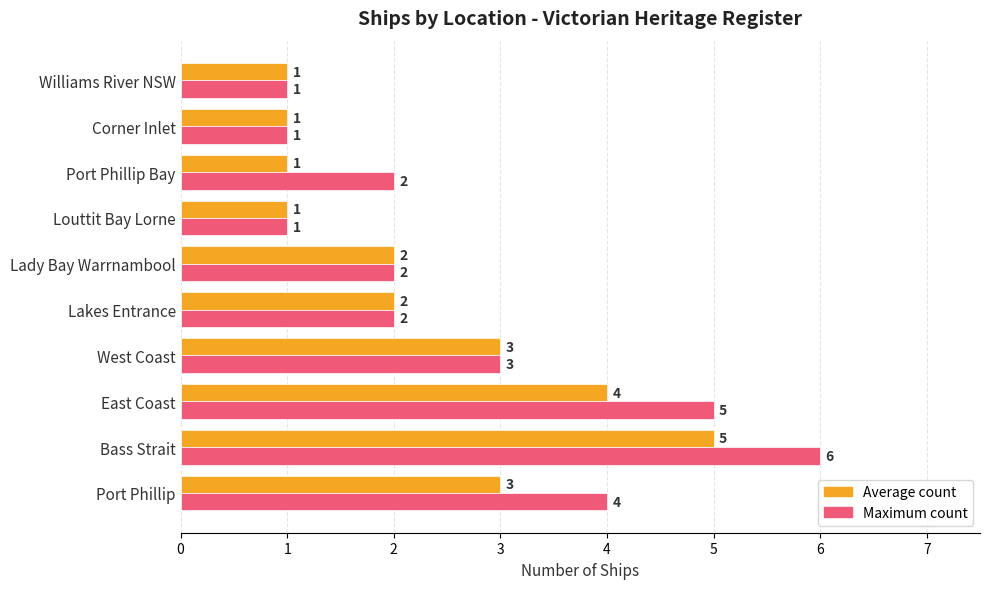

Rank the series by their average value, from highest to lowest.

Maximum count, Average count